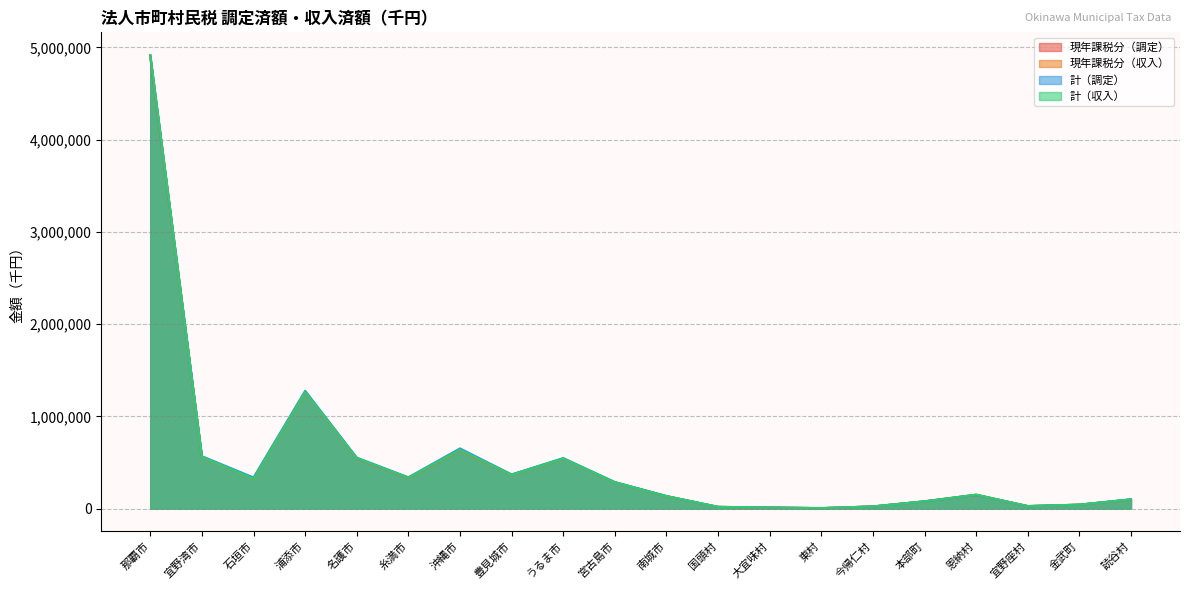

What position from the right is 那覇市?

20